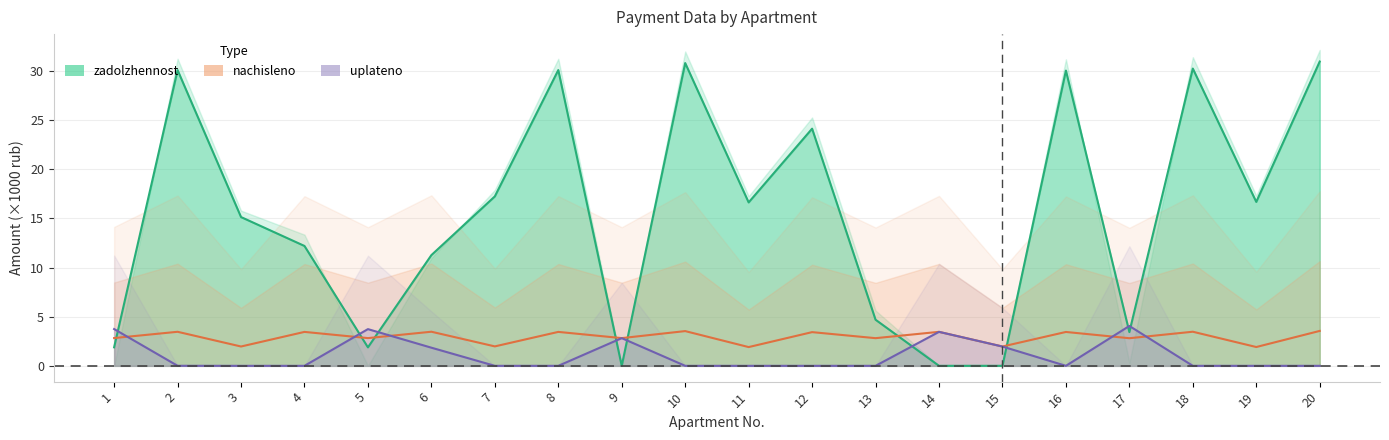

What is the difference between the zadolzhennost values at 11 and 13?

11.9